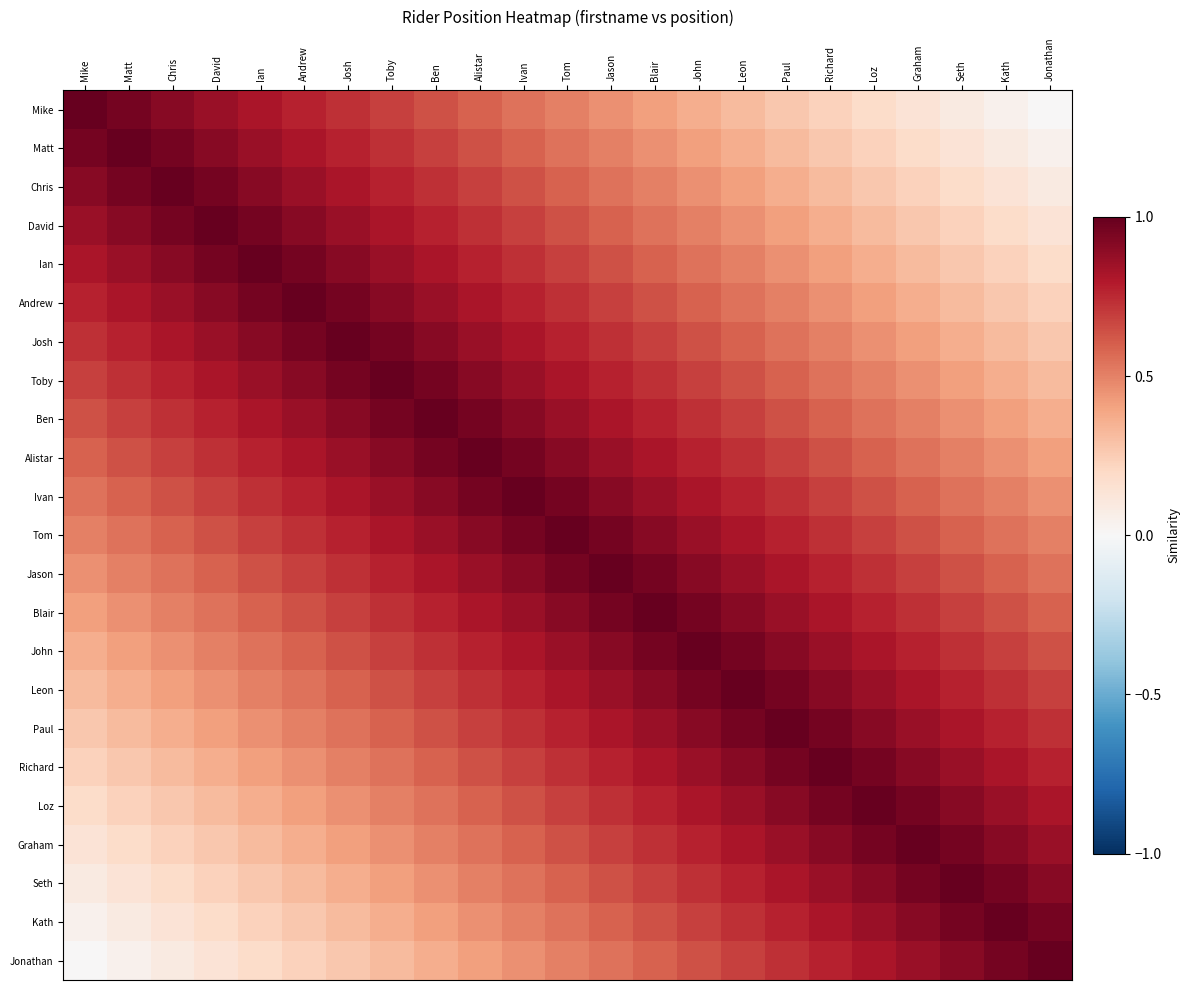

Count the number of categories in the chart.

23